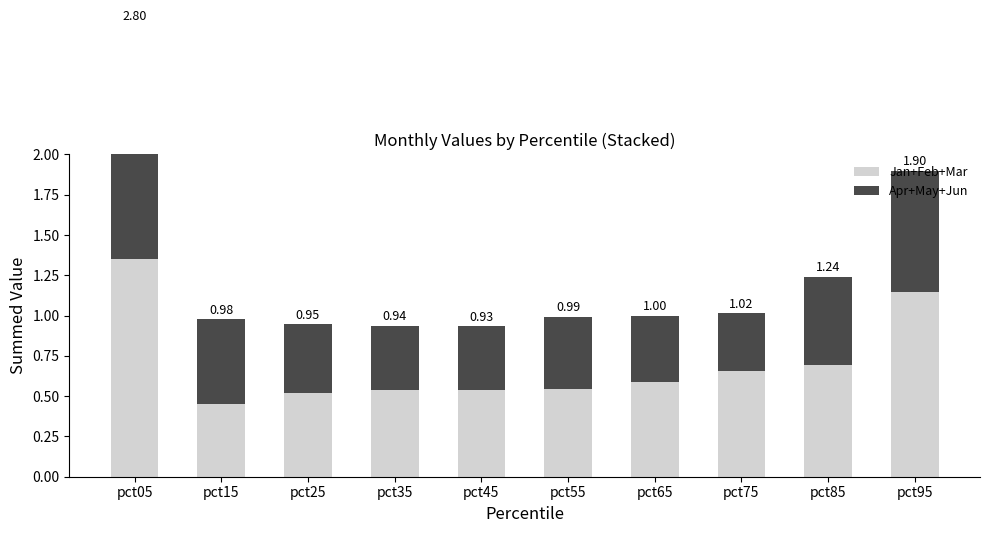

Reading left to right, list all the values displayed in this chart.

Jan+Feb+Mar: pct05=1.3	pct15=0.5	pct25=0.5	pct35=0.5	pct45=0.5	pct55=0.5	pct65=0.6	pct75=0.7	pct85=0.7	pct95=1.1
Apr+May+Jun: pct05=1.5	pct15=0.5	pct25=0.4	pct35=0.4	pct45=0.4	pct55=0.4	pct65=0.4	pct75=0.4	pct85=0.5	pct95=0.8